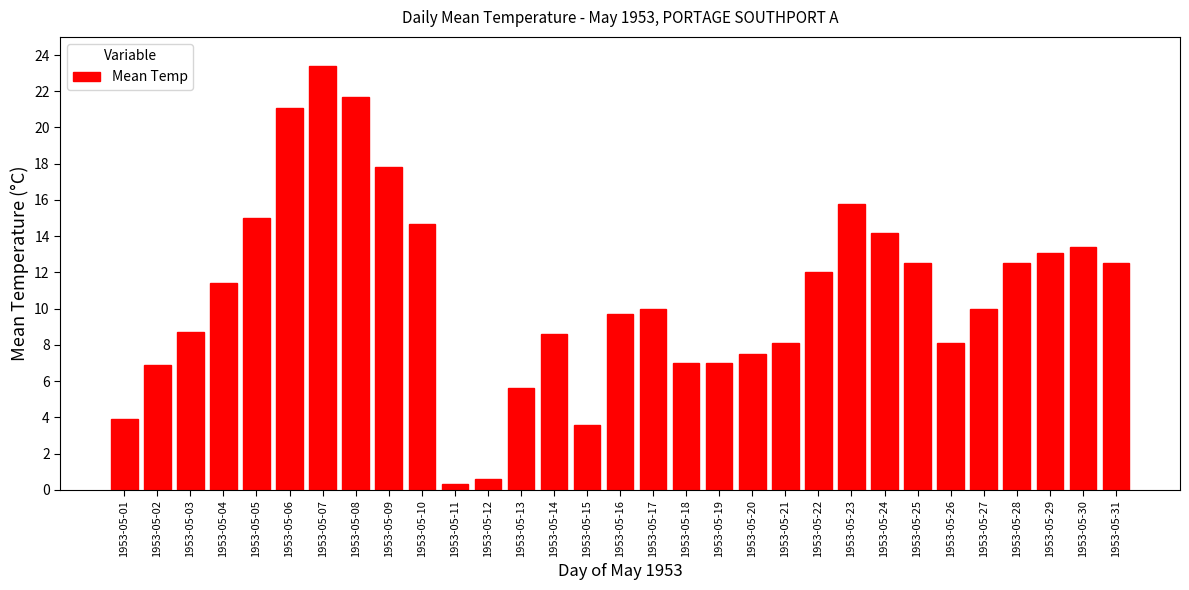

Where is the data nearest to the value 11?

1953-05-04